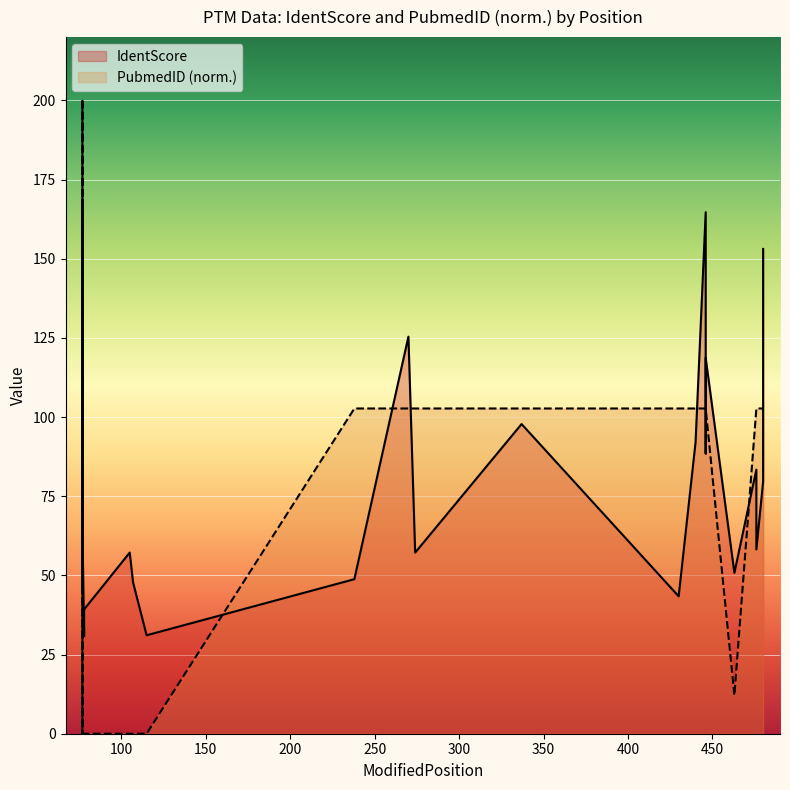

Rank the series at 115 from lowest to highest value.

PubmedID, IdentScore